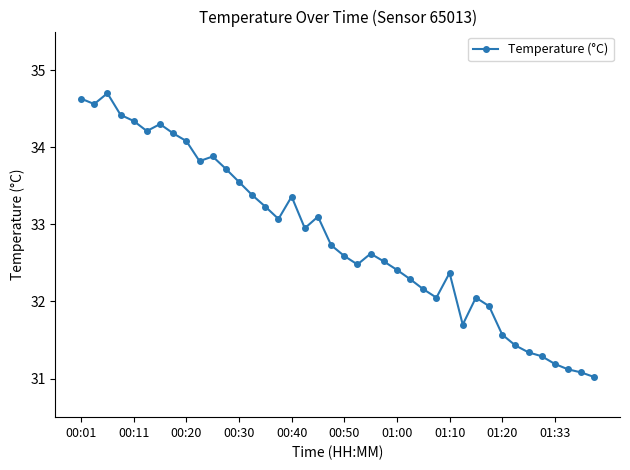

What is the value of the 36th point from the left?

31.3